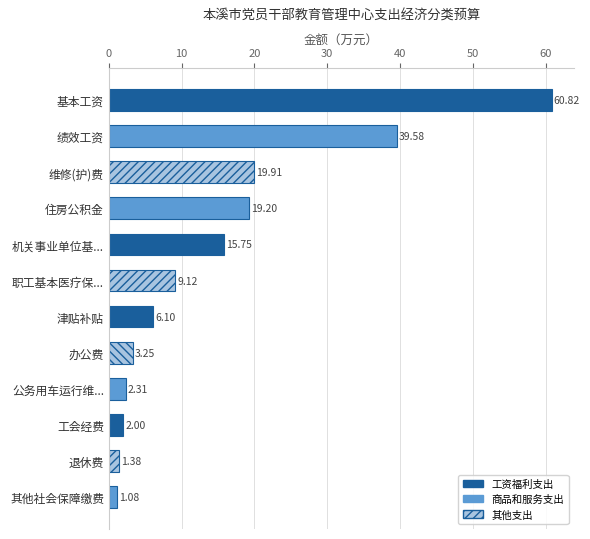

Does the chart contain any negative values?

No